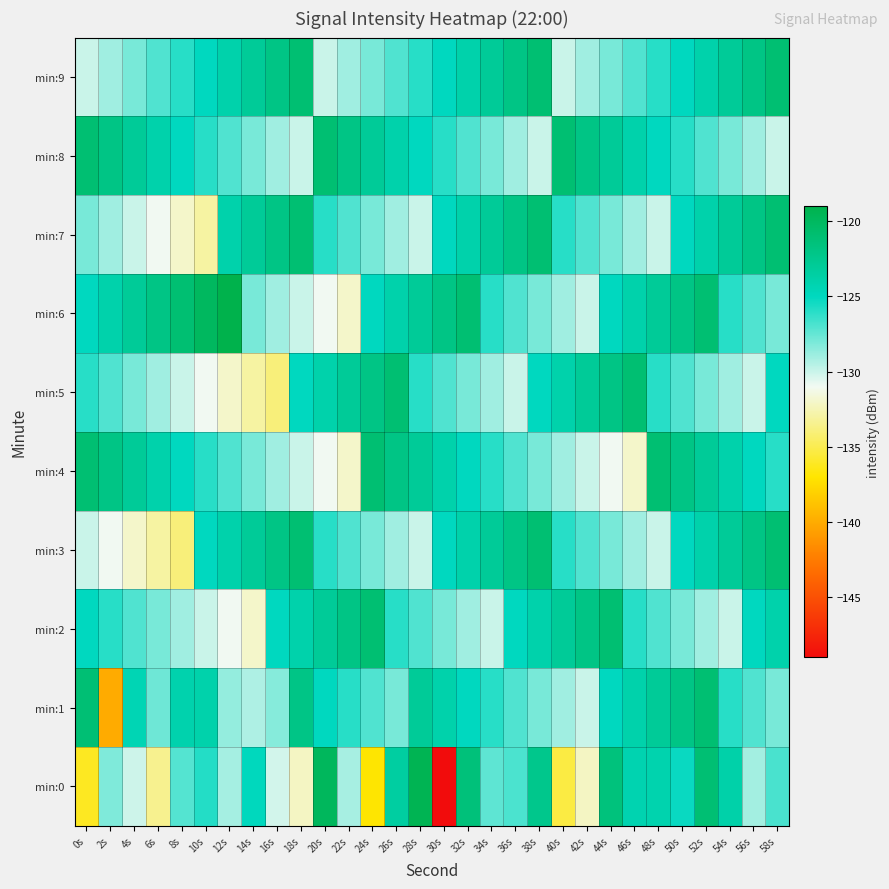

Which has a higher value, 14s or 40s?

14s